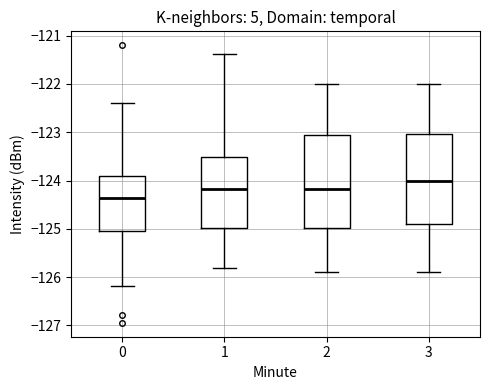

Reading left to right, transcribe this box plot: for each box, give where its median line is, the range the box spans, and where its two whiskers end, as read against the y-axis. The values are not printed on the chart, so give them approximately, as read against the axis.

0: median -124.4, box -125.0 to -123.9, whiskers -126.2 to -122.4
1: median -124.2, box -125.0 to -123.5, whiskers -125.8 to -121.4
2: median -124.2, box -125.0 to -123.1, whiskers -125.9 to -122.0
3: median -124.0, box -124.9 to -123.0, whiskers -125.9 to -122.0